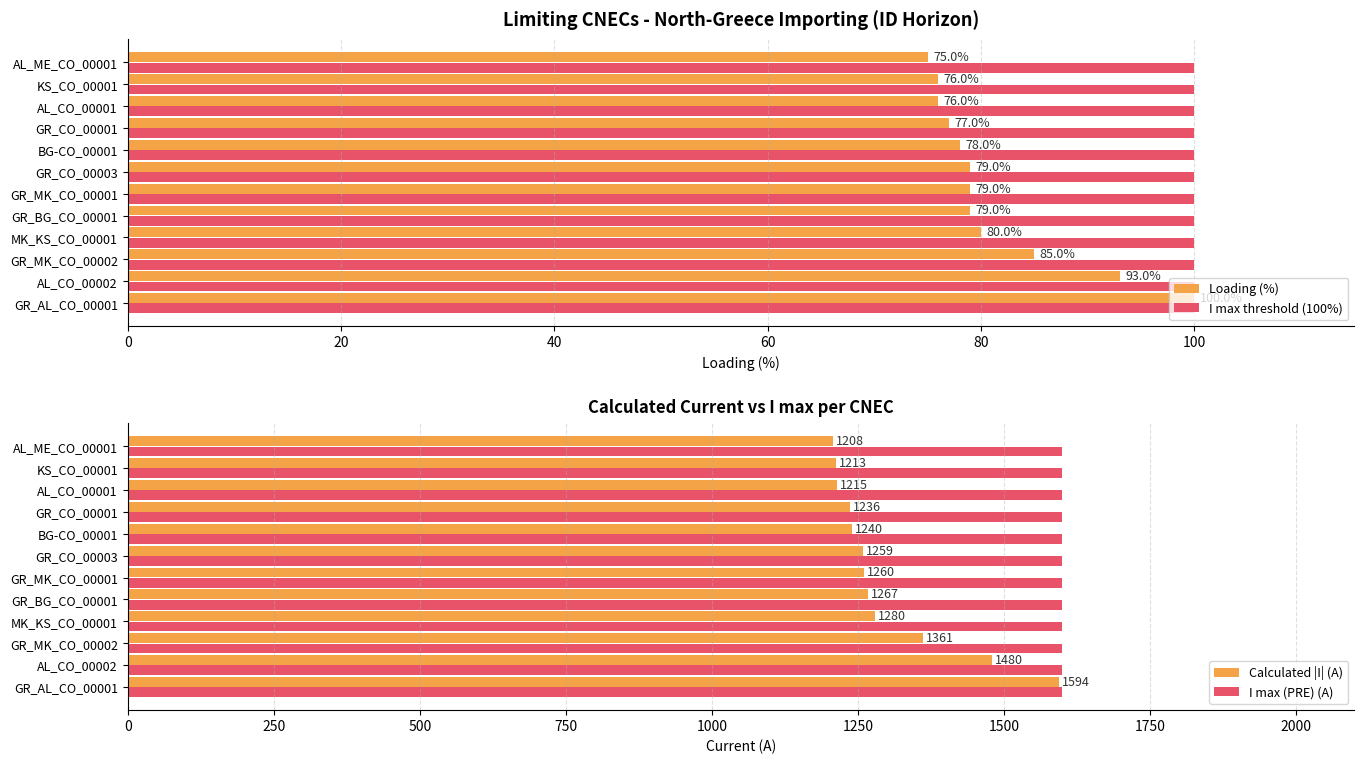

Which series has the largest total across all categories?

Calculated |I| (A)